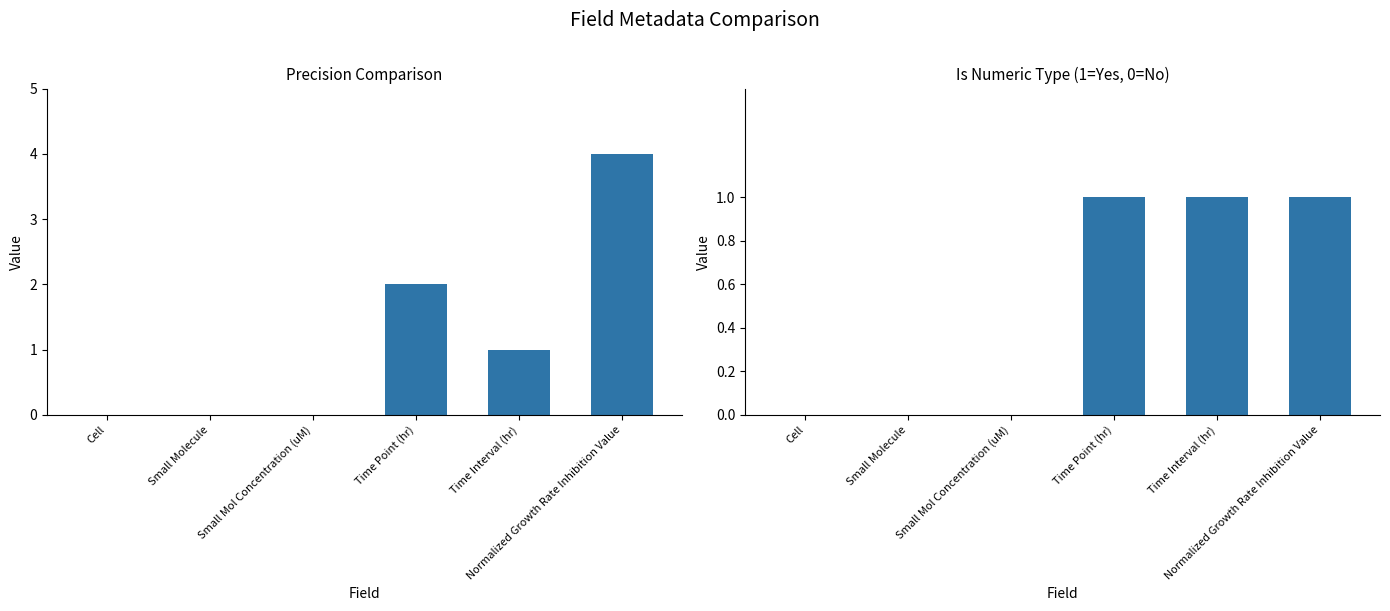

Which series changed the most between Small Molecule and Time Interval (hr)?

Precision